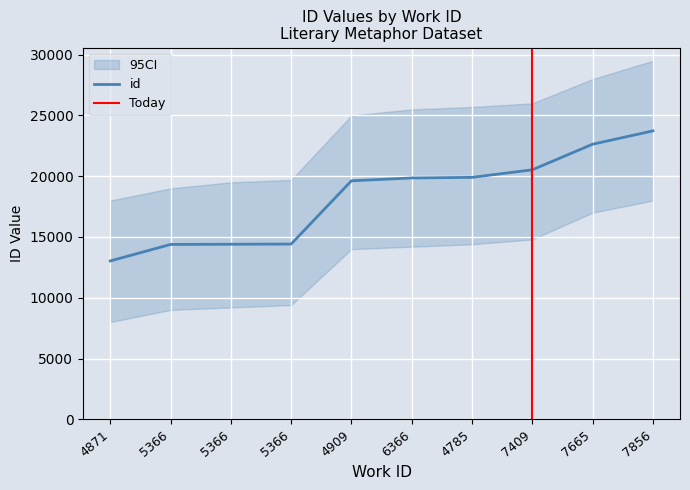

What is the value of the 8th point from the left?

20530